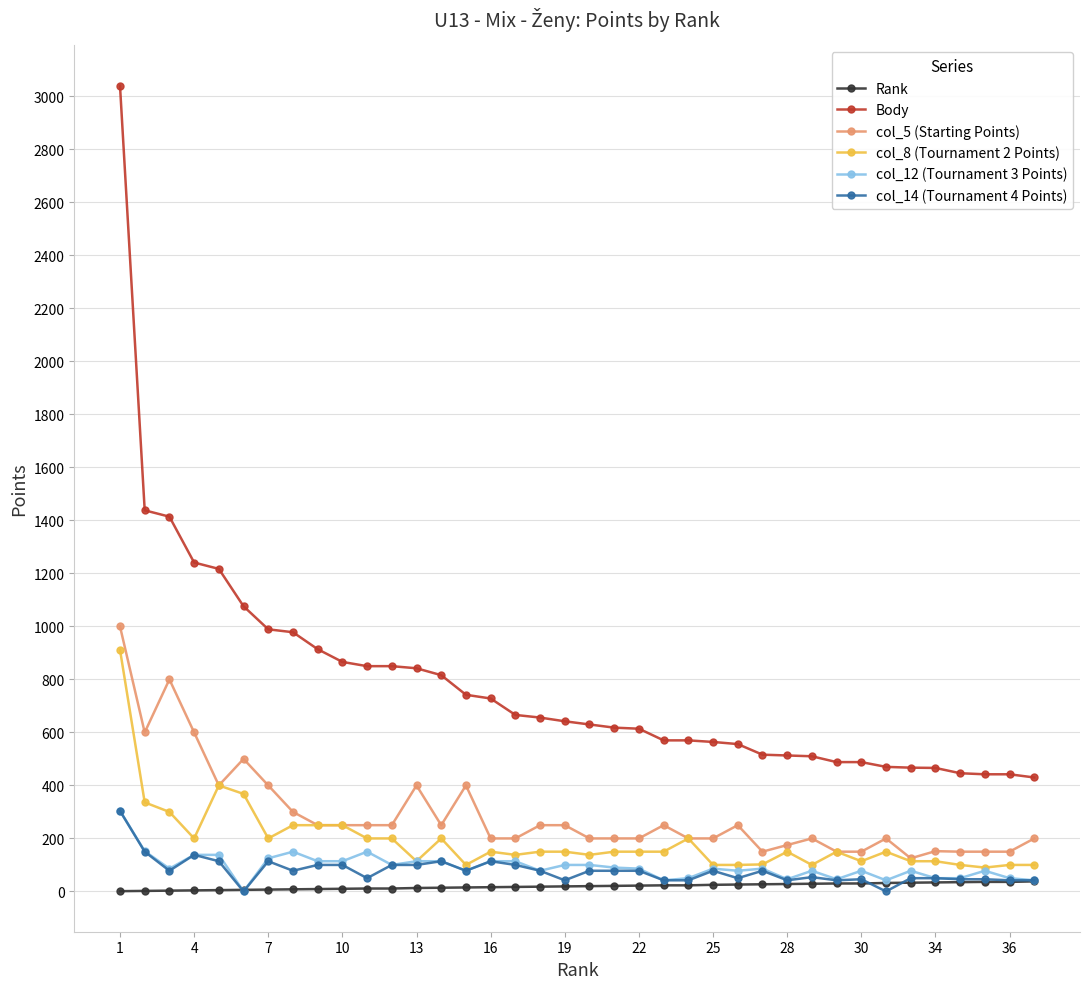

True or false: col_14 (Tournament 4 Points) and col_5 (Starting Points) intersect in this chart.

False